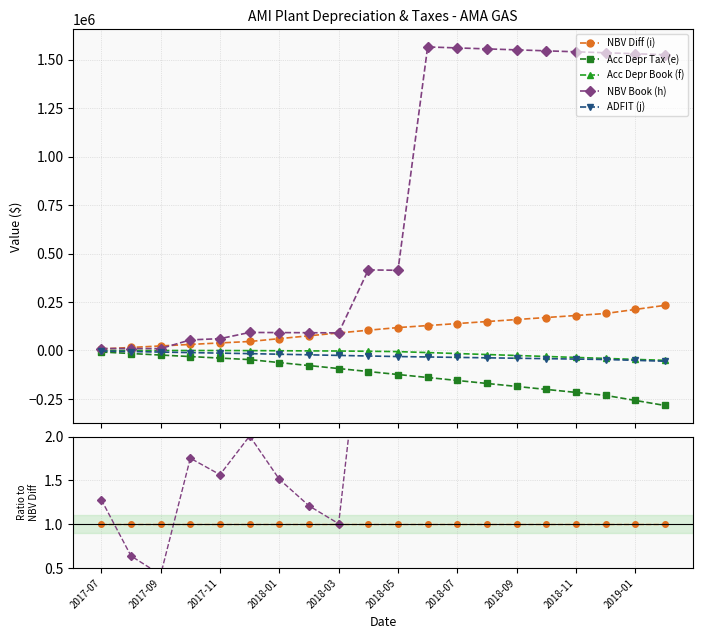

What position from the left is 17?

18